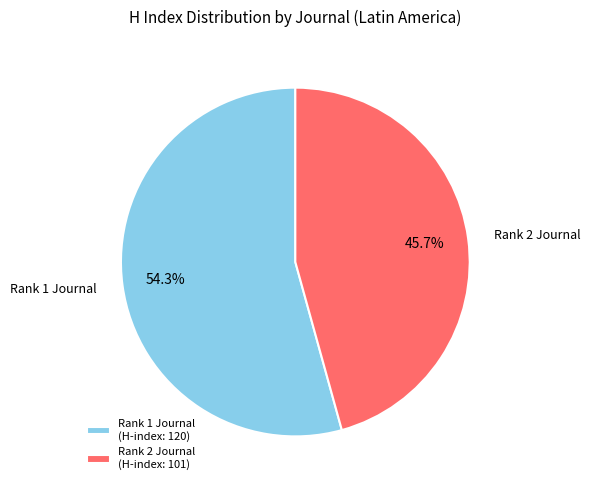

Is there a majority slice in this chart?

Yes